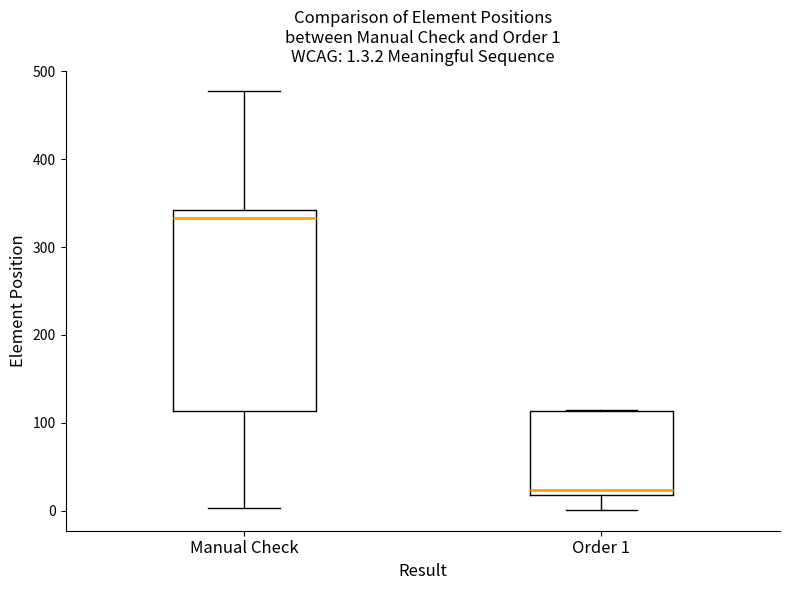

Comparing the boxes themselves (not the whiskers), which one is the tallest?

Manual Check